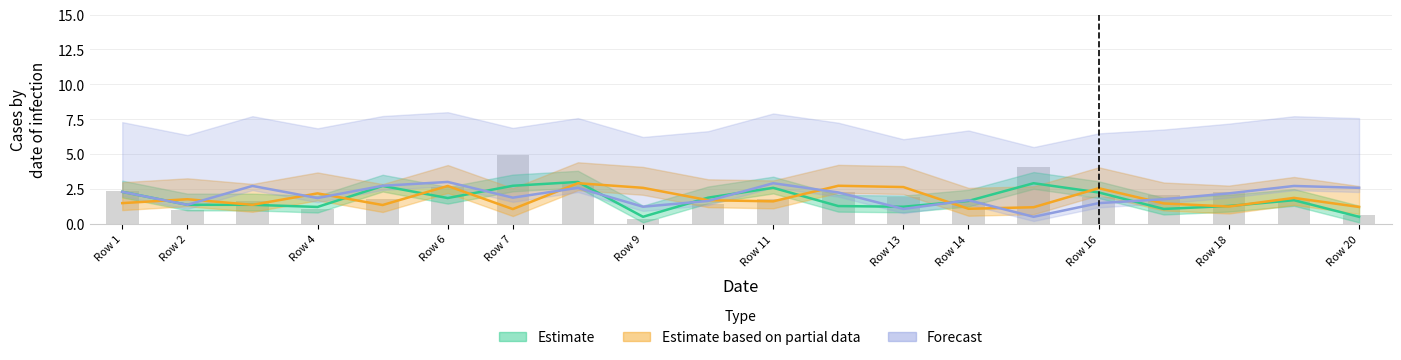

At which label is Estimate based on partial data closest to 1?

7